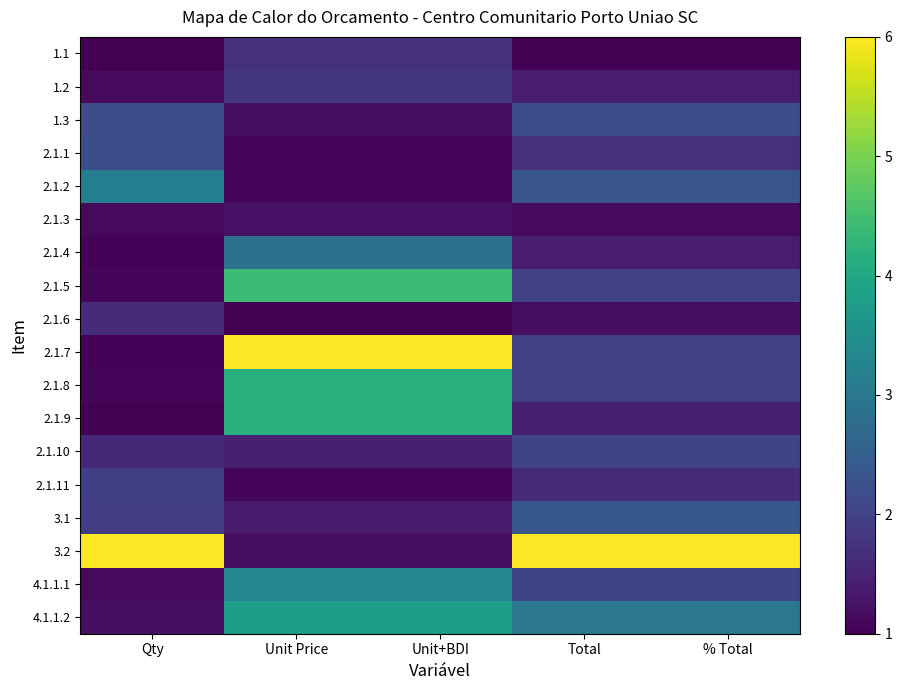

How many series are shown in this chart?

18